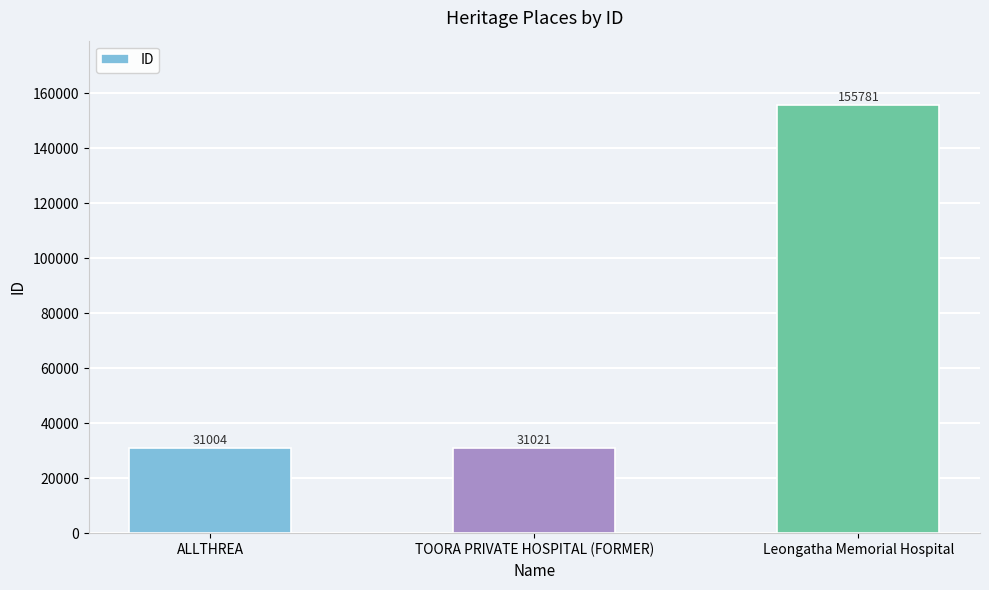

What is the sum of all values?

217806